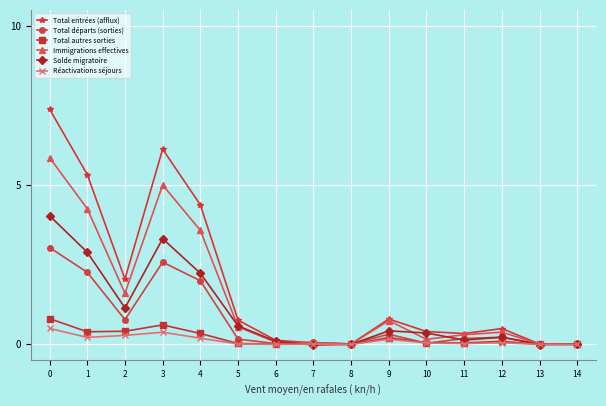

What is the total value across all series at 4?

12.7